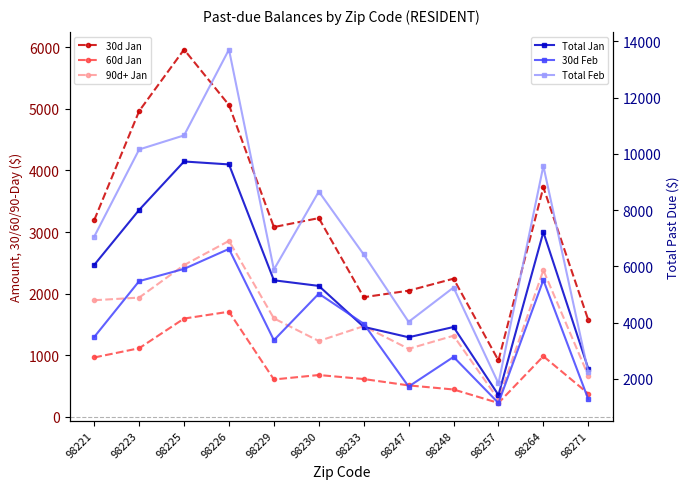

At which label does Total Past Due Feb (RESIDENT) reach its minimum?

98257